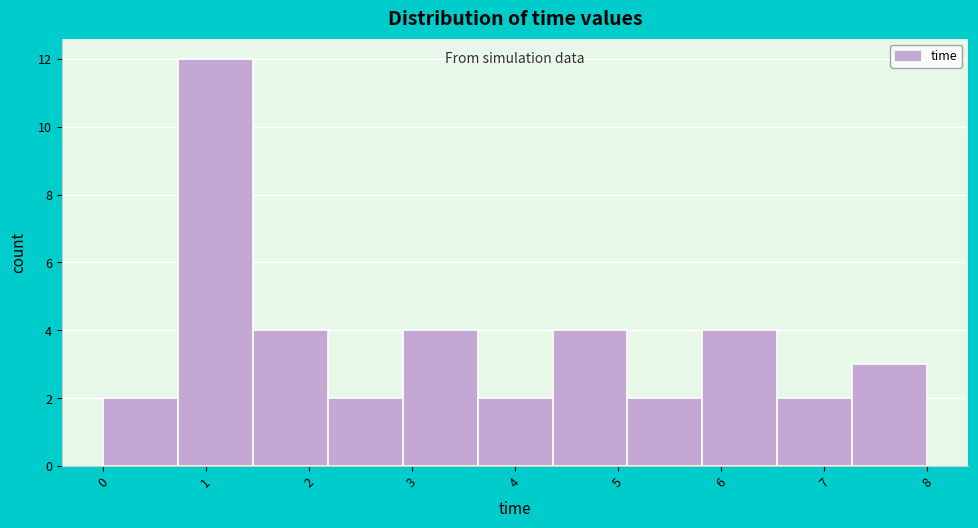

What is the height of the bar covering 5.8 to 6.5 on the x-axis? Neither the bar edges nor the heights are printed on the chart, so give them approximately, as read against the axes.

4